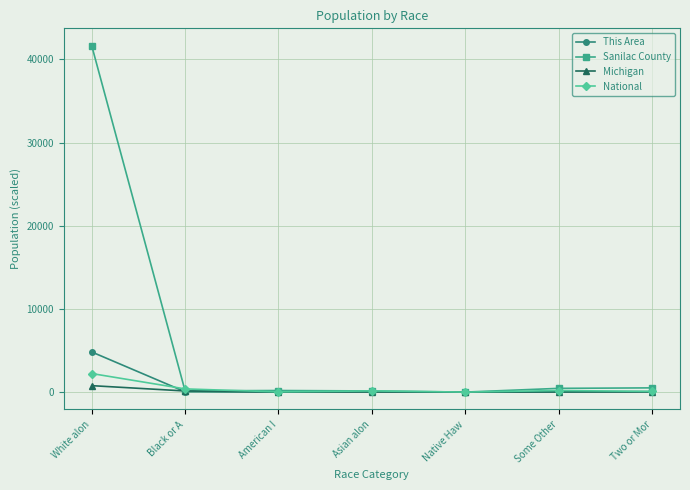

What are all the series names shown in the legend?

This Area, Sanilac County, Michigan, National